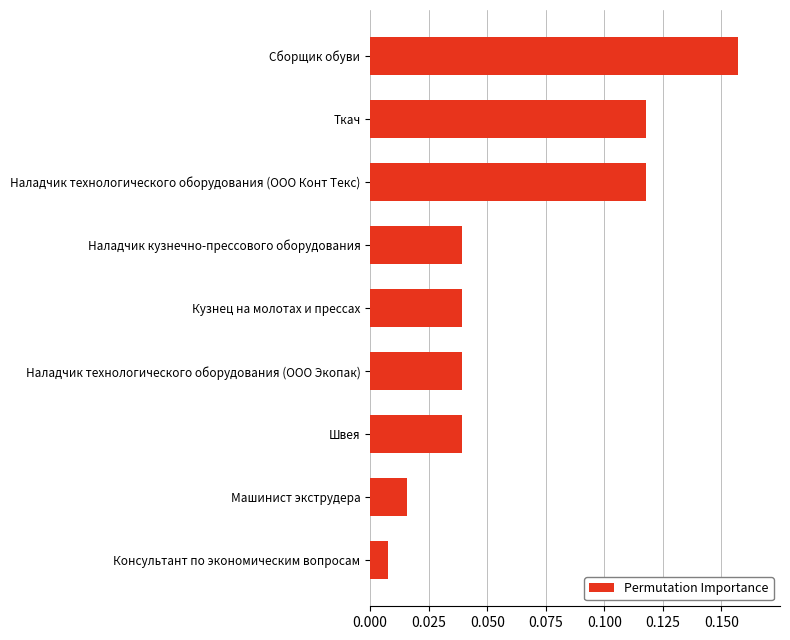

The value at Ткач is 0.0. True or false?

False